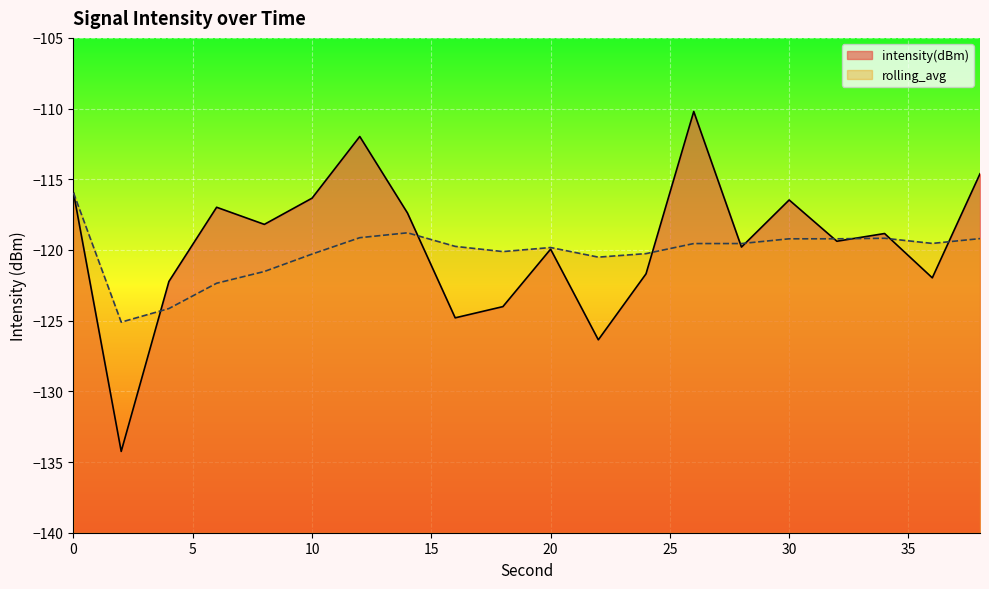

List the series in order of their overall mean, lowest first.

rolling_avg, intensity(dBm)